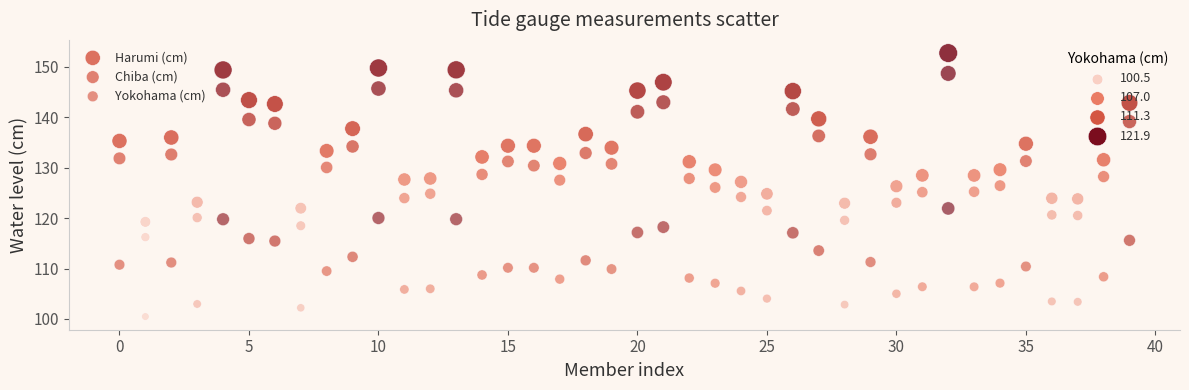

How many points are shown in the scatter plot?

120